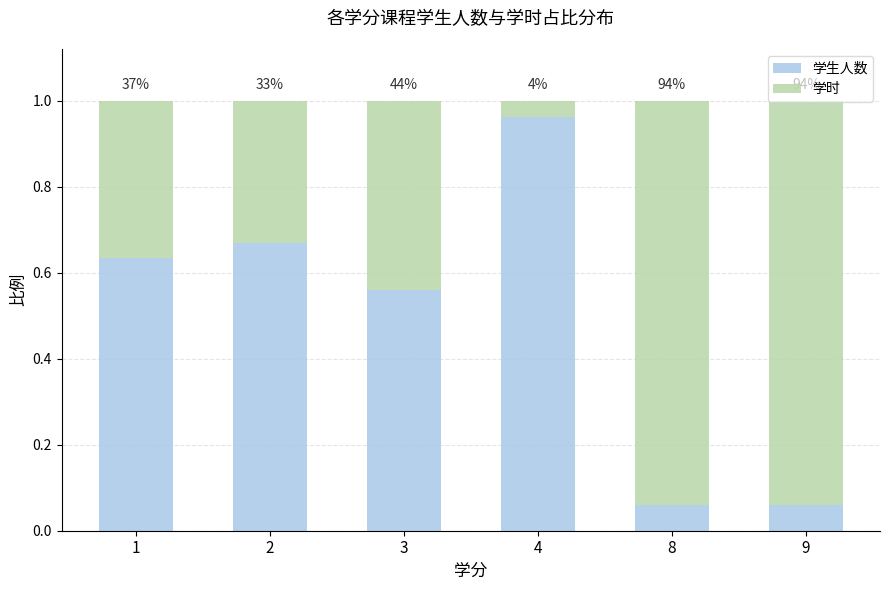

How many bars are there in total?

6